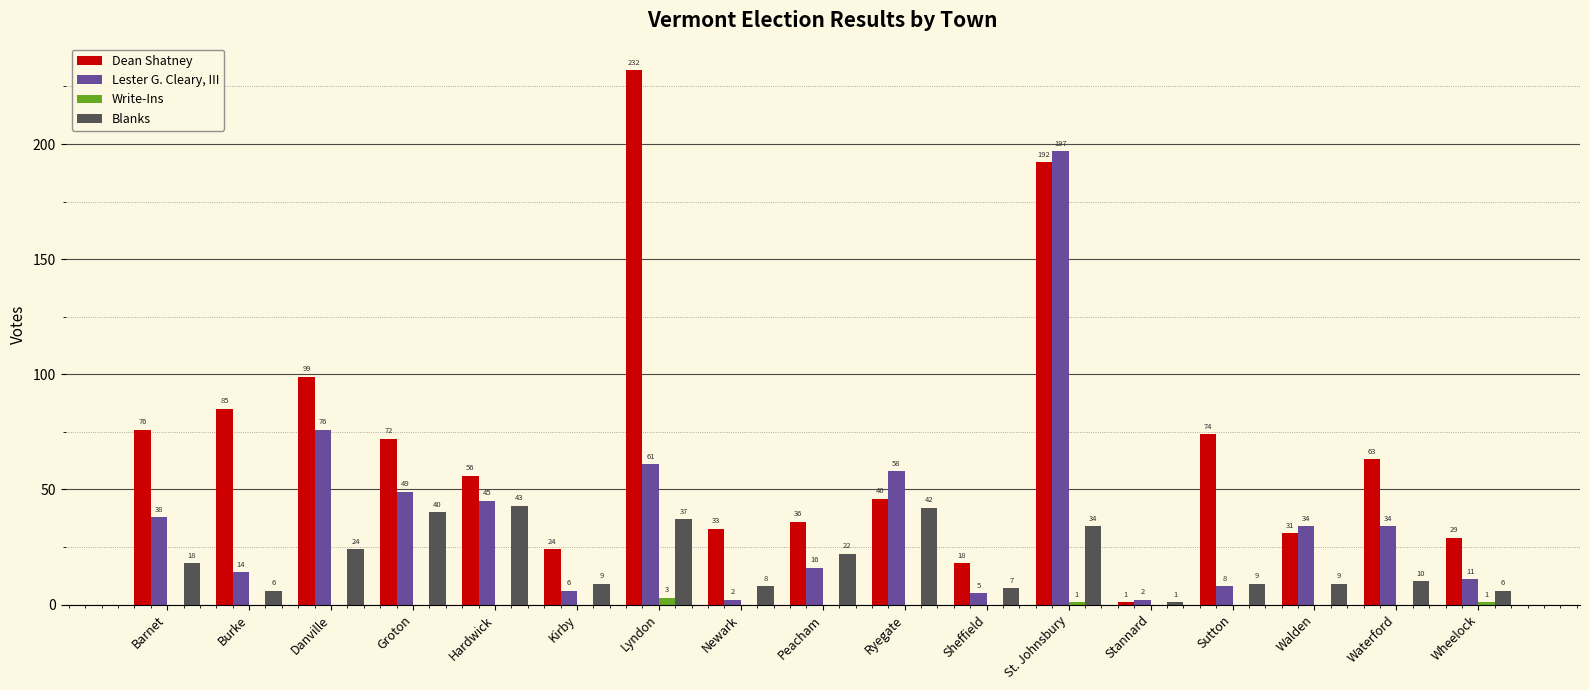

What is the maximum value for Dean Shatney?

232